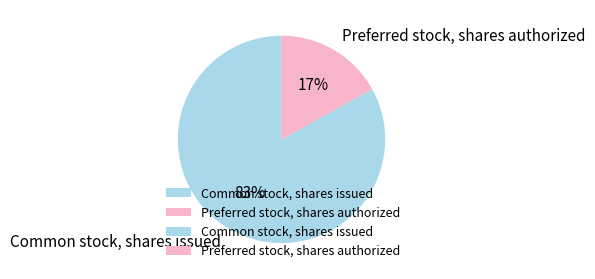

Is the sum of Common stock, shares issued and Preferred stock, shares authorized greater than half?

Yes